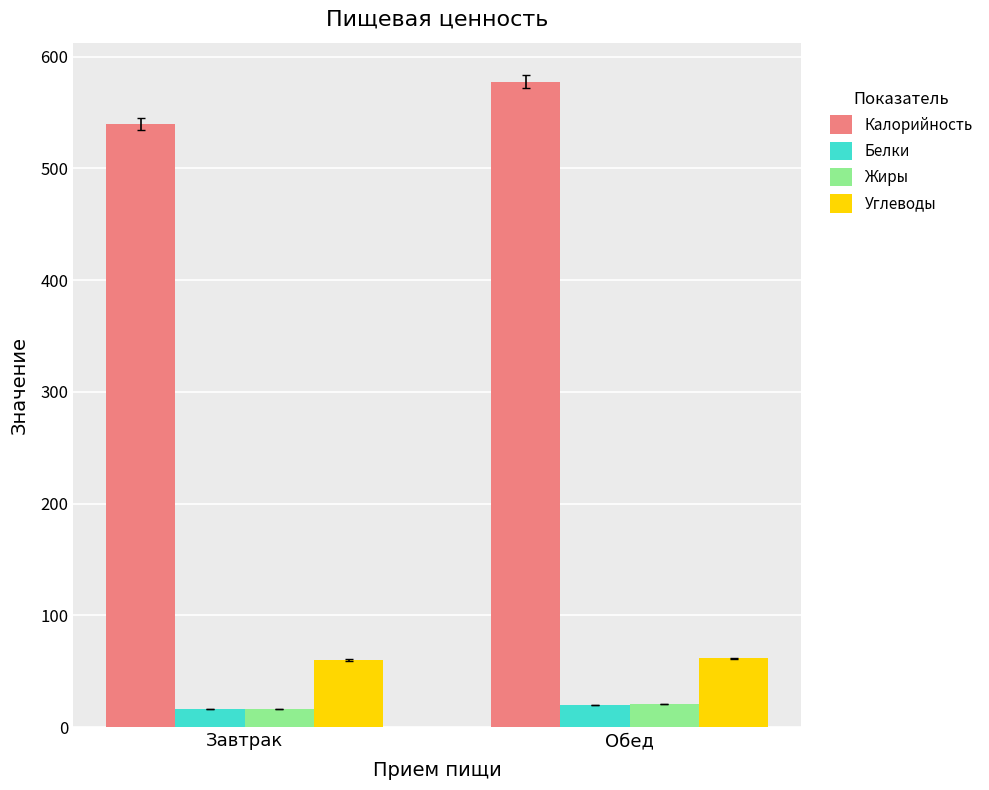

What is the sum of the Белки values at Обед and Завтрак?

35.5